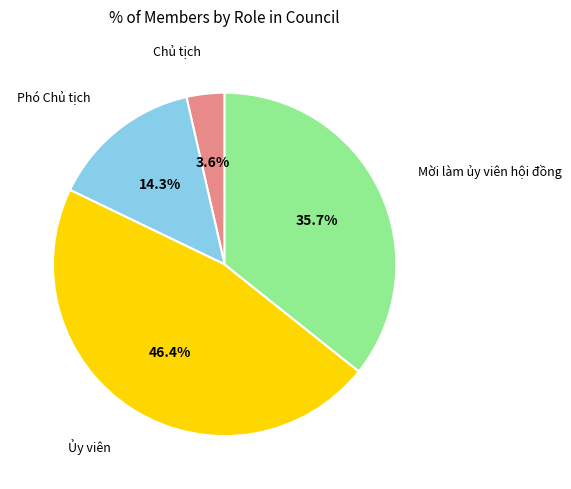

Is there a majority slice in this chart?

No